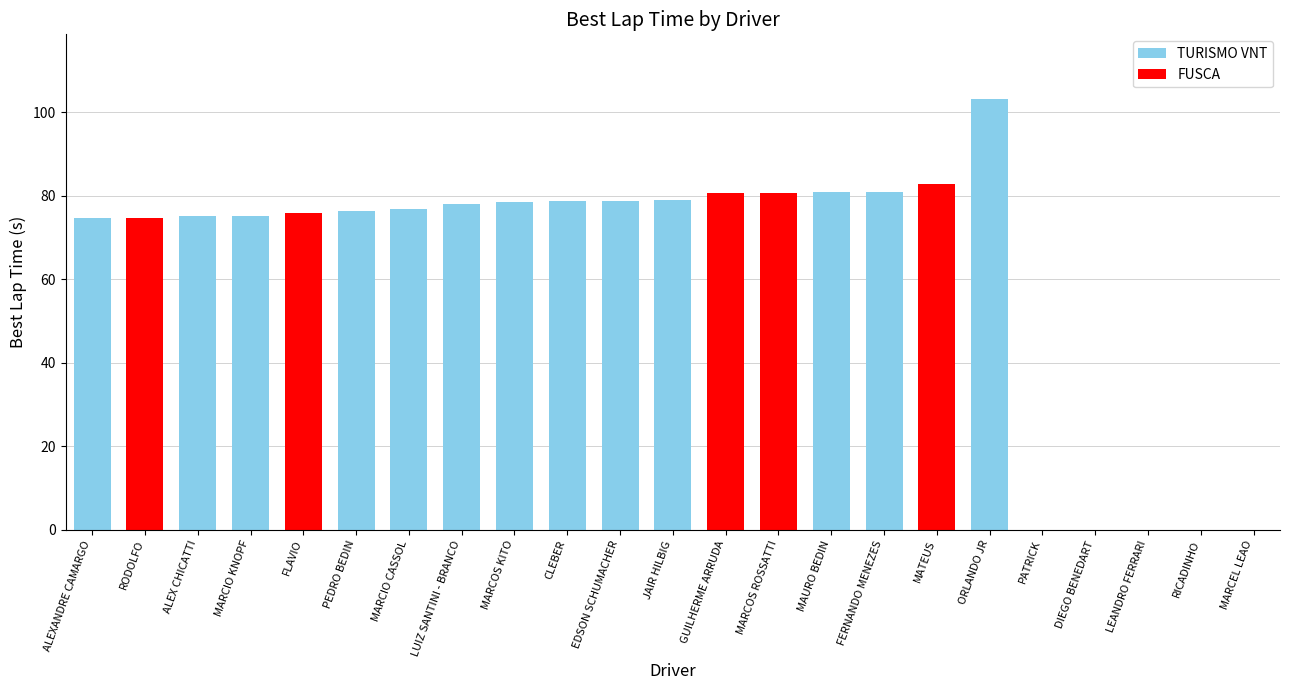

What is the greatest value displayed?

103.2